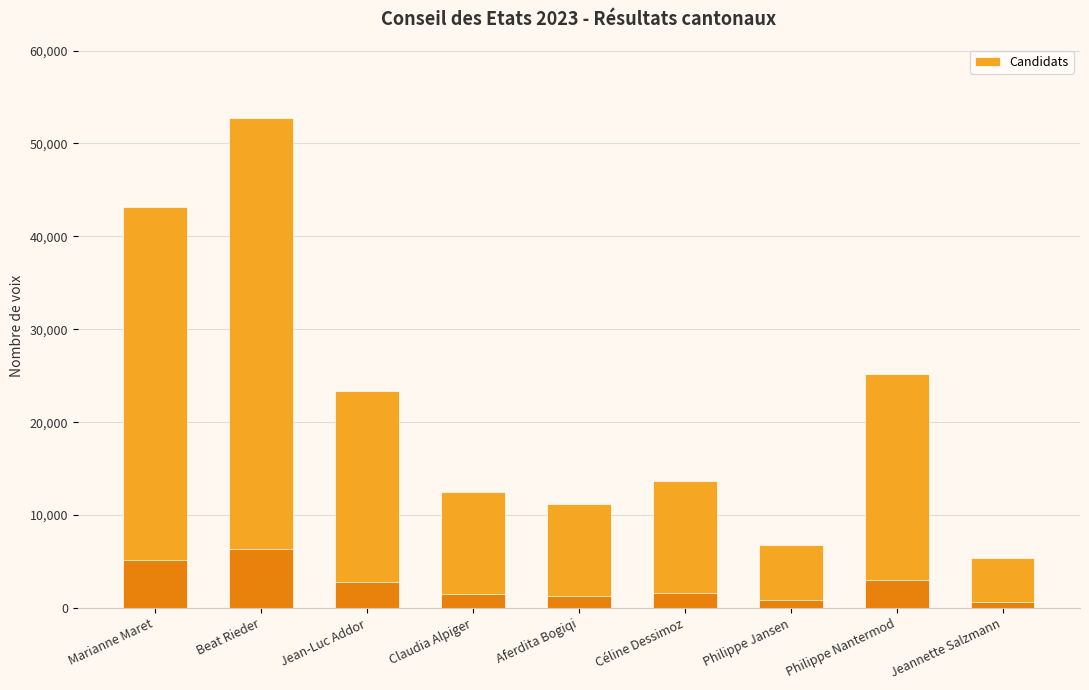

Reading left to right, what are all the values shown in this chart?

Marianne Maret=43204	Beat Rieder=52748	Jean-Luc Addor=23371	Claudia Alpiger=12497	Aferdita Bogiqi=11235	Céline Dessimoz=13704	Philippe Jansen=6770	Philippe Nantermod=25145	Jeannette Salzmann=5349